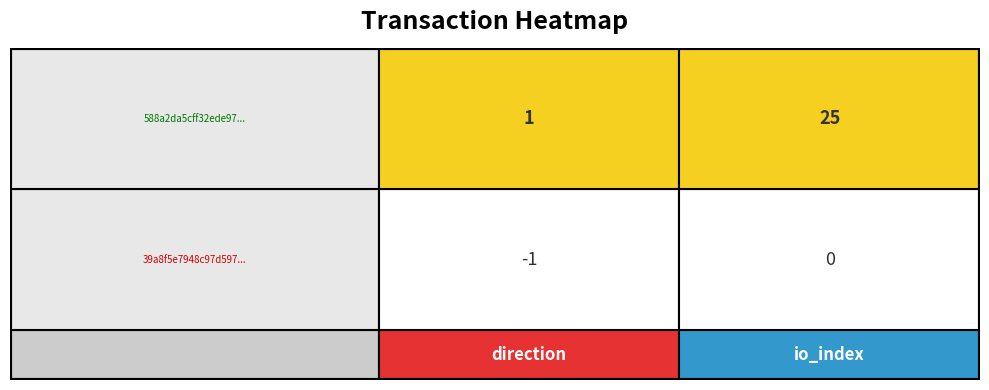

Rank the series at io_index from highest to lowest value.

588a2da5cff32ede971a0bd3e5980112529c15d..., 39a8f5e7948c97d5973e4a4da57be4ba20063e5...